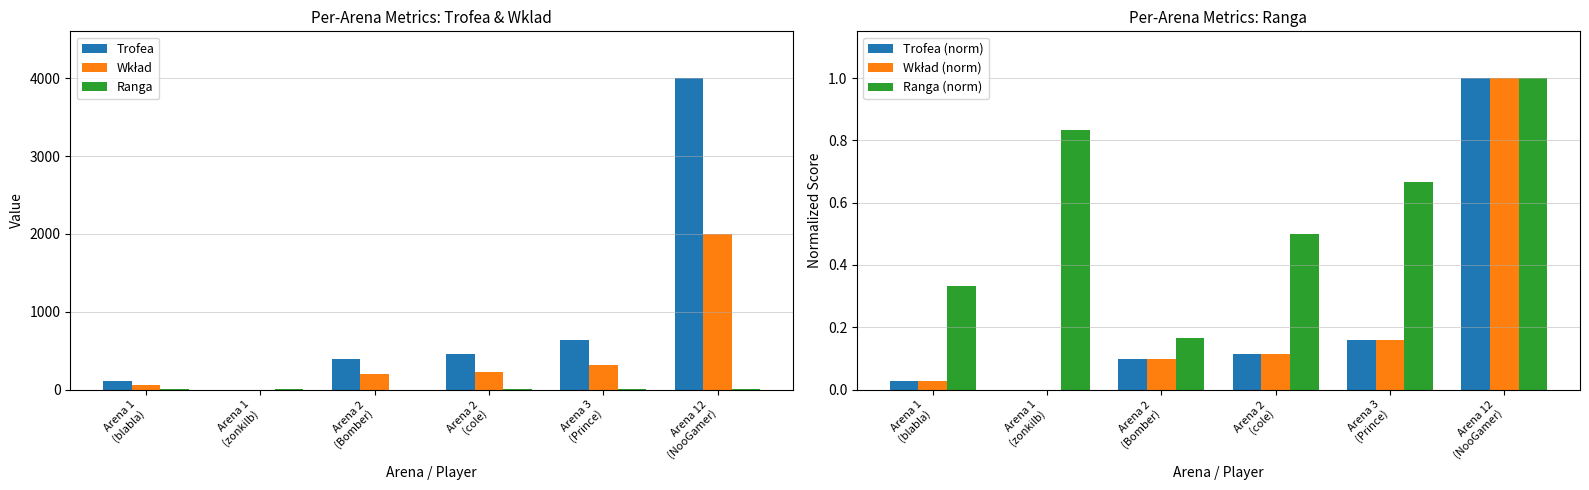

At which category does the chart reach its peak across all series?

Arena 12
(NooGamer)